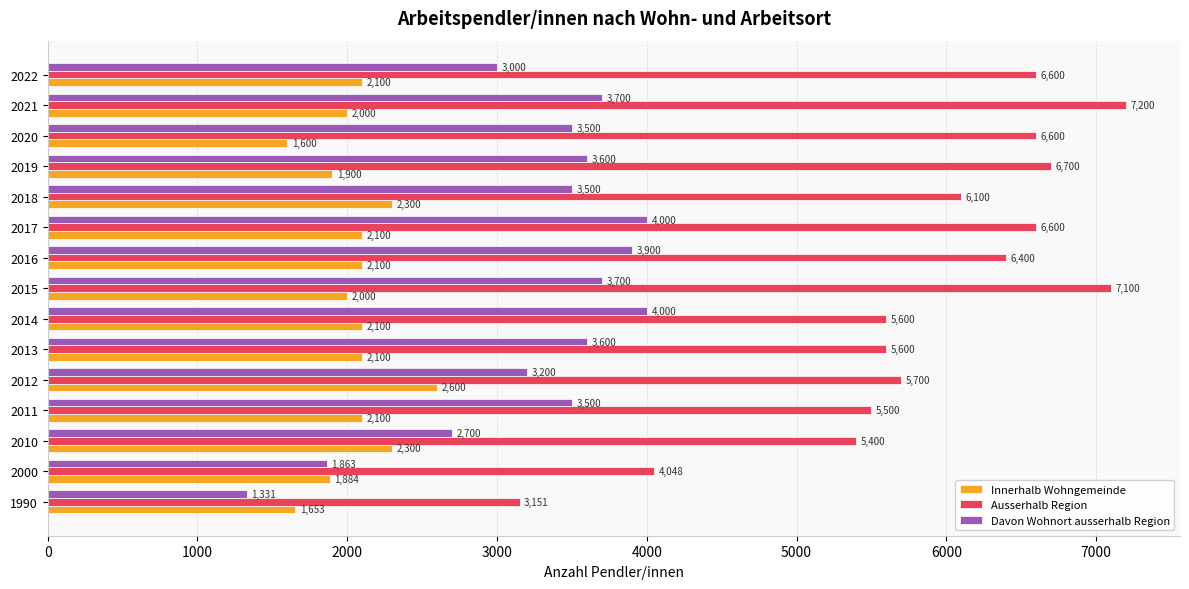

Which series has the widest spread of values?

Ausserhalb Region